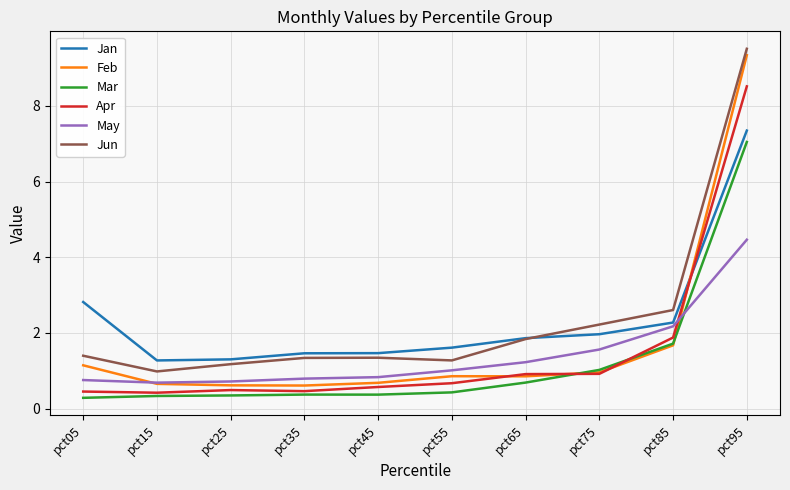

Is the value of Mar at pct45 greater than the value of Feb at pct65?

No